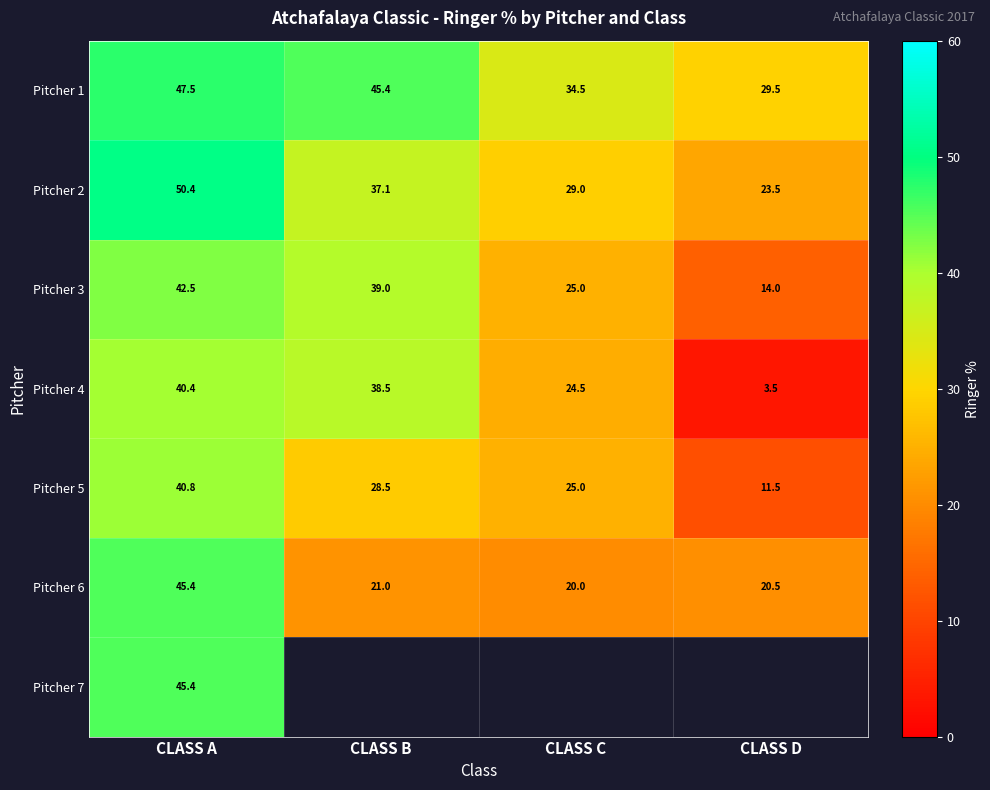

True or false: Pitcher 2 has a value of 9.6 at CLASS C.

False